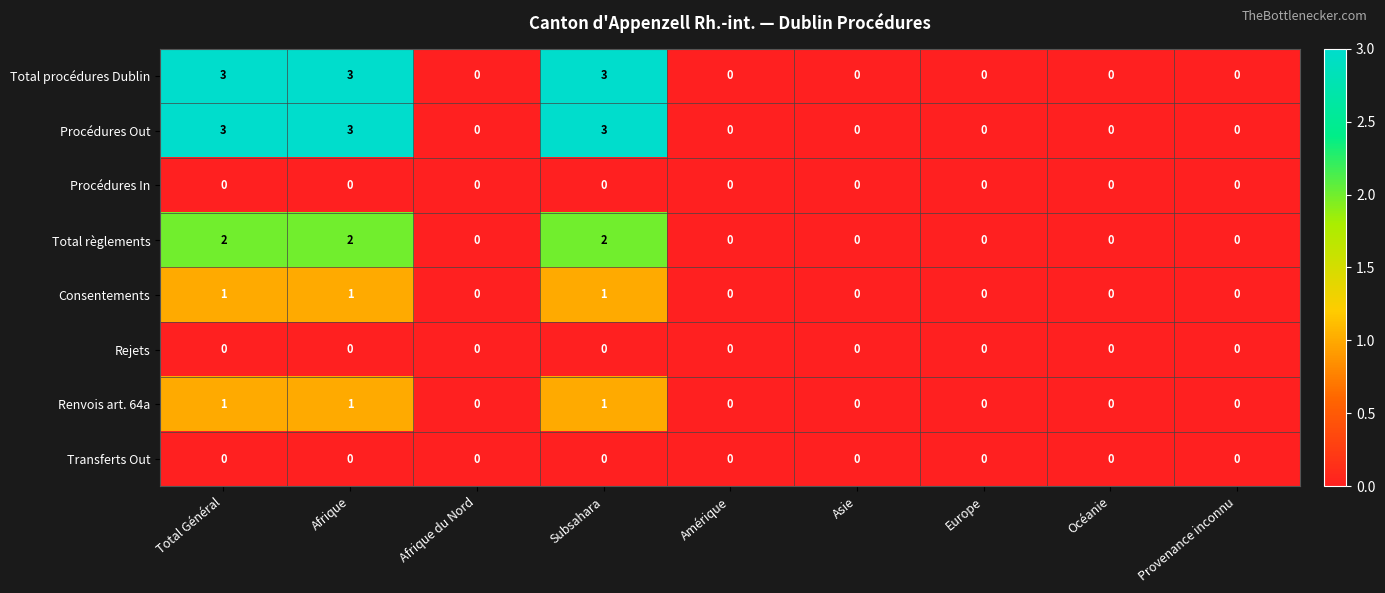

Is the value of Procédures Out at Afrique greater than the value of Total règlements at Amérique?

Yes